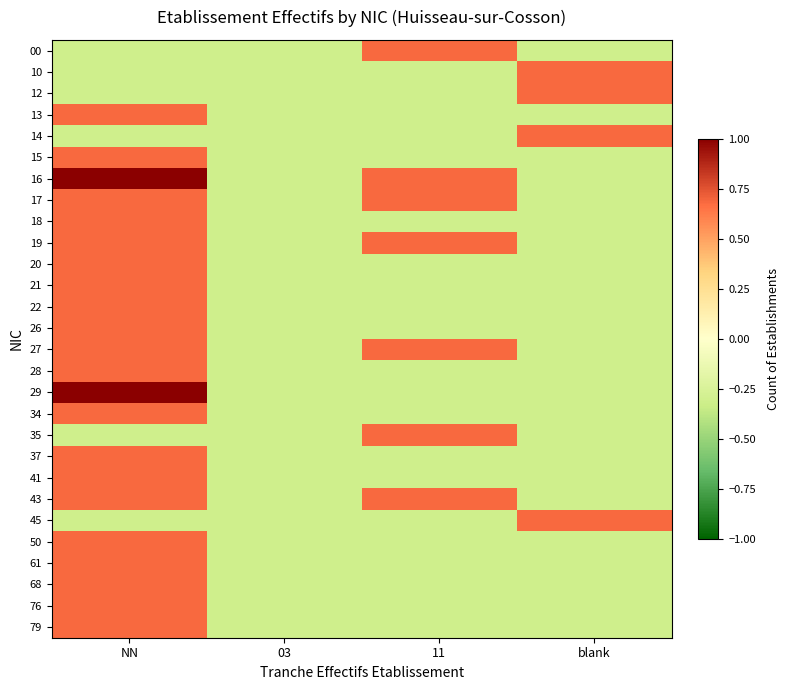

Reading left to right, extract all data points from this chart.

00: NN=-0.3	03=-0.3	11=0.7	blank=-0.3
10: NN=-0.3	03=-0.3	11=-0.3	blank=0.7
12: NN=-0.3	03=-0.3	11=-0.3	blank=0.7
13: NN=0.7	03=-0.3	11=-0.3	blank=-0.3
14: NN=-0.3	03=-0.3	11=-0.3	blank=0.7
15: NN=0.7	03=-0.3	11=-0.3	blank=-0.3
16: NN=1.0	03=-0.3	11=0.7	blank=-0.3
17: NN=0.7	03=-0.3	11=0.7	blank=-0.3
18: NN=0.7	03=-0.3	11=-0.3	blank=-0.3
19: NN=0.7	03=-0.3	11=0.7	blank=-0.3
20: NN=0.7	03=-0.3	11=-0.3	blank=-0.3
21: NN=0.7	03=-0.3	11=-0.3	blank=-0.3
22: NN=0.7	03=-0.3	11=-0.3	blank=-0.3
26: NN=0.7	03=-0.3	11=-0.3	blank=-0.3
27: NN=0.7	03=-0.3	11=0.7	blank=-0.3
28: NN=0.7	03=-0.3	11=-0.3	blank=-0.3
29: NN=1.0	03=-0.3	11=-0.3	blank=-0.3
34: NN=0.7	03=-0.3	11=-0.3	blank=-0.3
35: NN=-0.3	03=-0.3	11=0.7	blank=-0.3
37: NN=0.7	03=-0.3	11=-0.3	blank=-0.3
41: NN=0.7	03=-0.3	11=-0.3	blank=-0.3
43: NN=0.7	03=-0.3	11=0.7	blank=-0.3
45: NN=-0.3	03=-0.3	11=-0.3	blank=0.7
50: NN=0.7	03=-0.3	11=-0.3	blank=-0.3
61: NN=0.7	03=-0.3	11=-0.3	blank=-0.3
68: NN=0.7	03=-0.3	11=-0.3	blank=-0.3
76: NN=0.7	03=-0.3	11=-0.3	blank=-0.3
79: NN=0.7	03=-0.3	11=-0.3	blank=-0.3